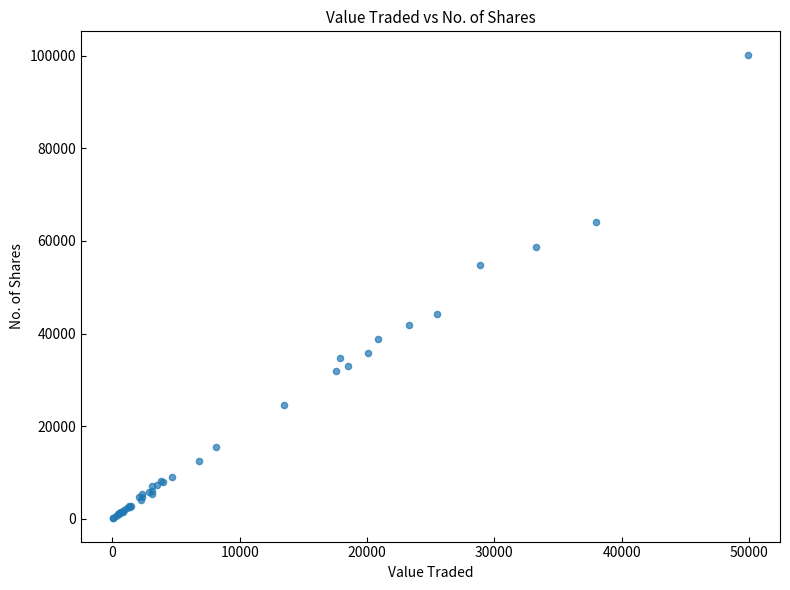

What Y value in the scatter plot is closest to 50174?

54879